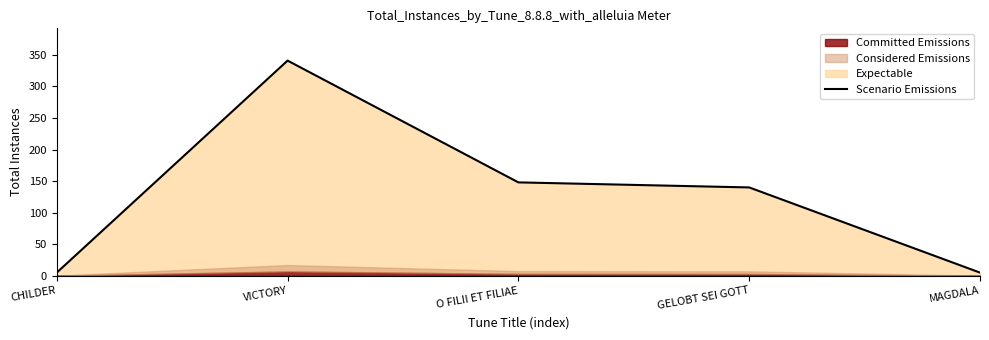

What is the smallest value displayed?

5